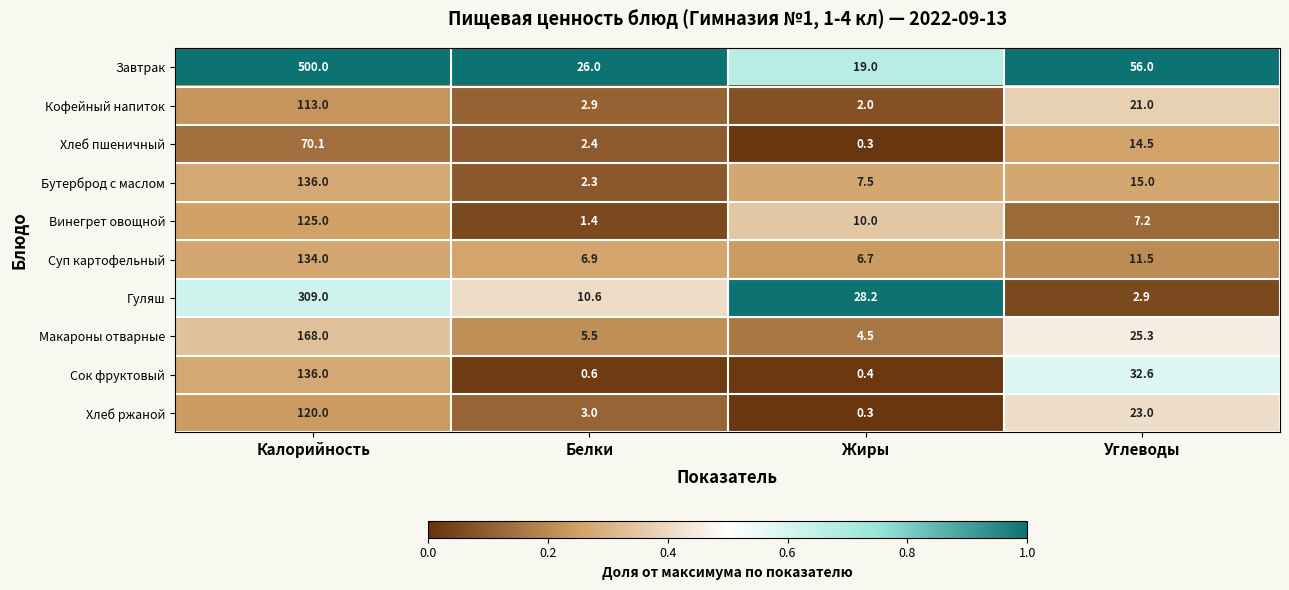

What is the greatest value displayed?

500.0